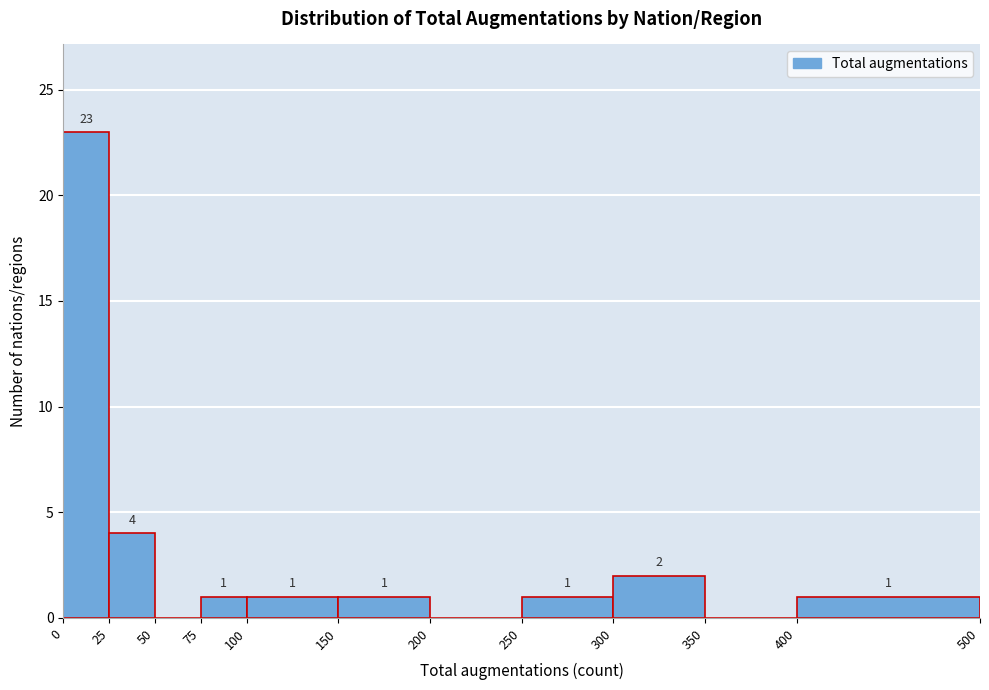

Which range on the x-axis has the tallest bar?

0 to 25